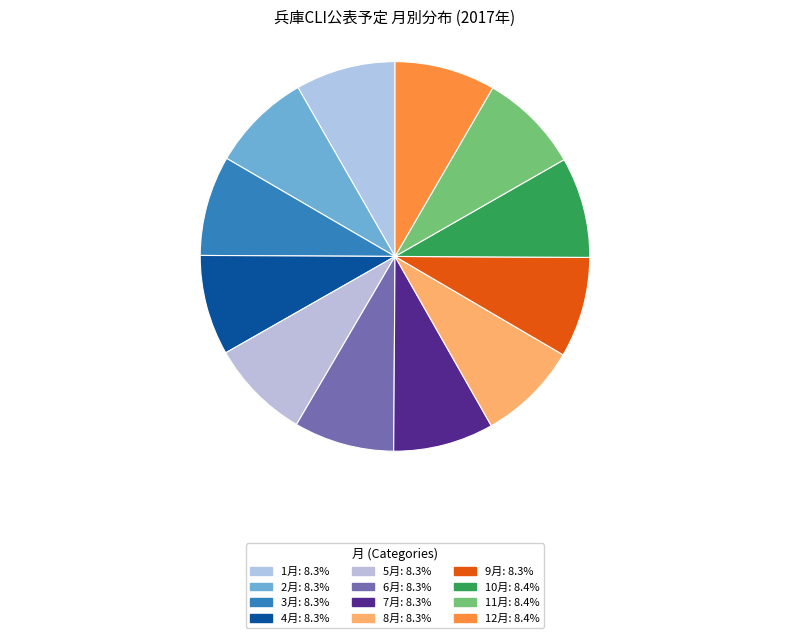

Does 5月 account for over 50% of the chart?

No